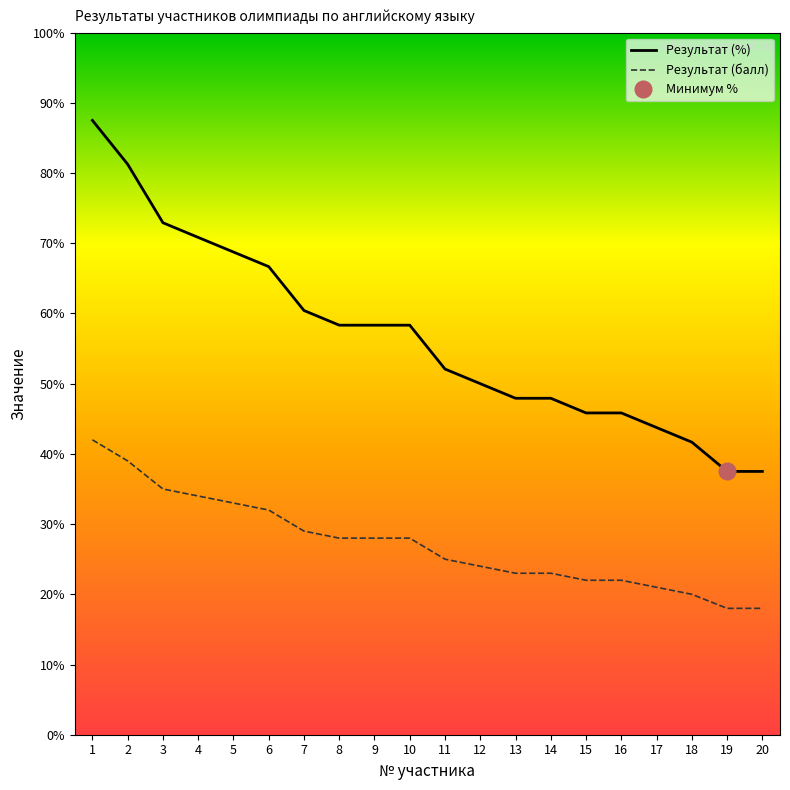

Between 3 and 14, which series saw the biggest shift?

Результат (%)